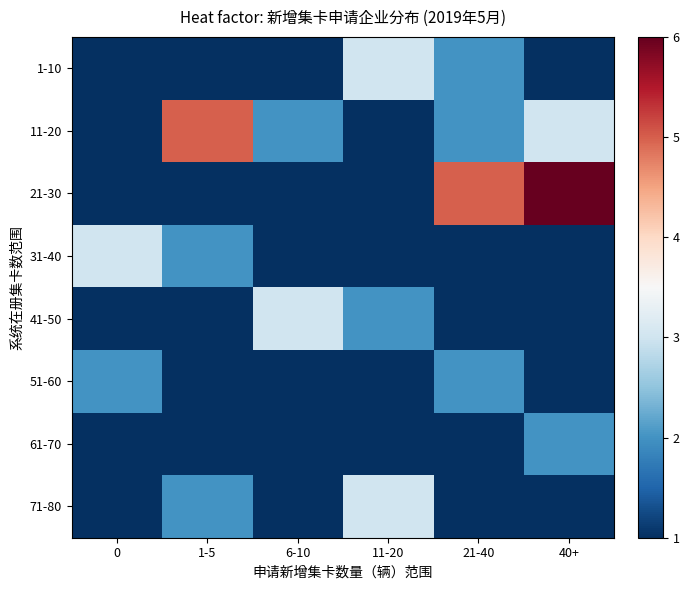

Which series has the largest range (max minus min)?

21-30